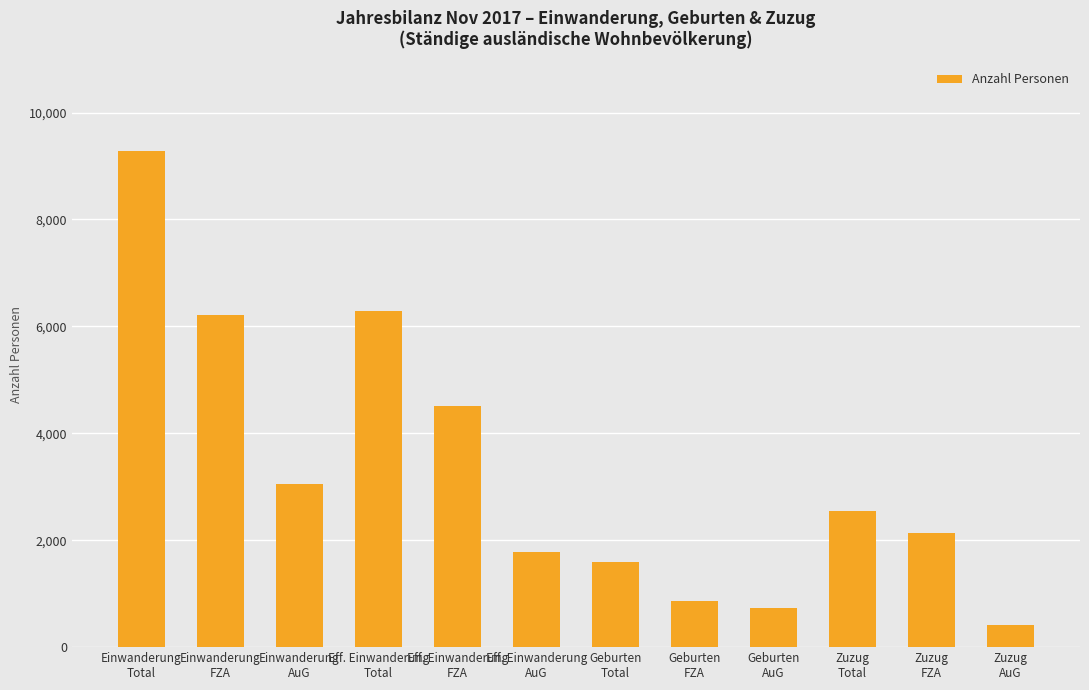

What is the difference between the second highest and minimum values?

5876